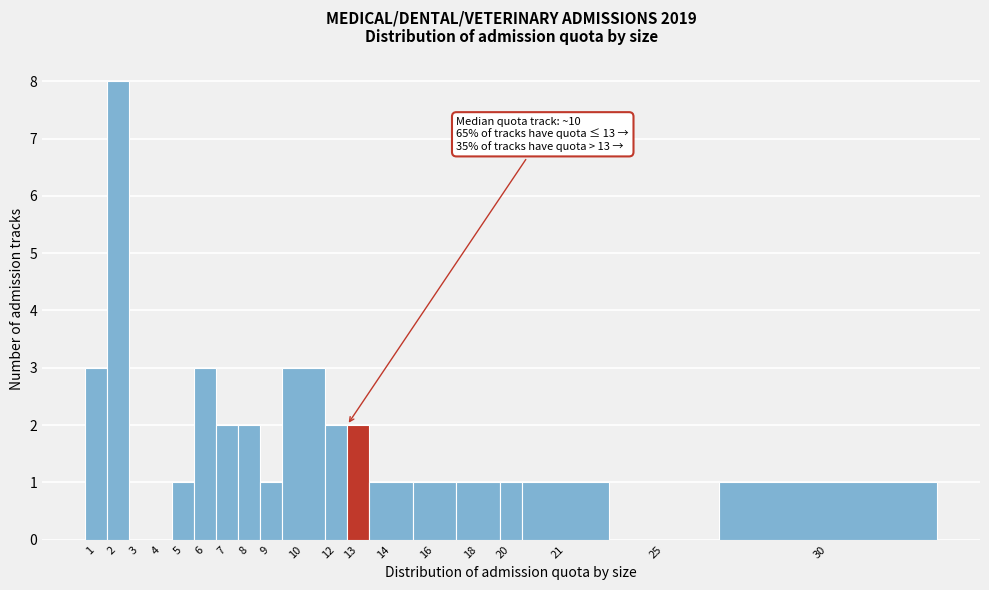

Reading left to right, list all the values displayed in this chart.

1=3	2=8	3=0	4=0	5=1	6=3	7=2	8=2	9=1	10=3	12=2	13=2	14=1	16=1	18=1	20=1	21=1	25=0	30=1